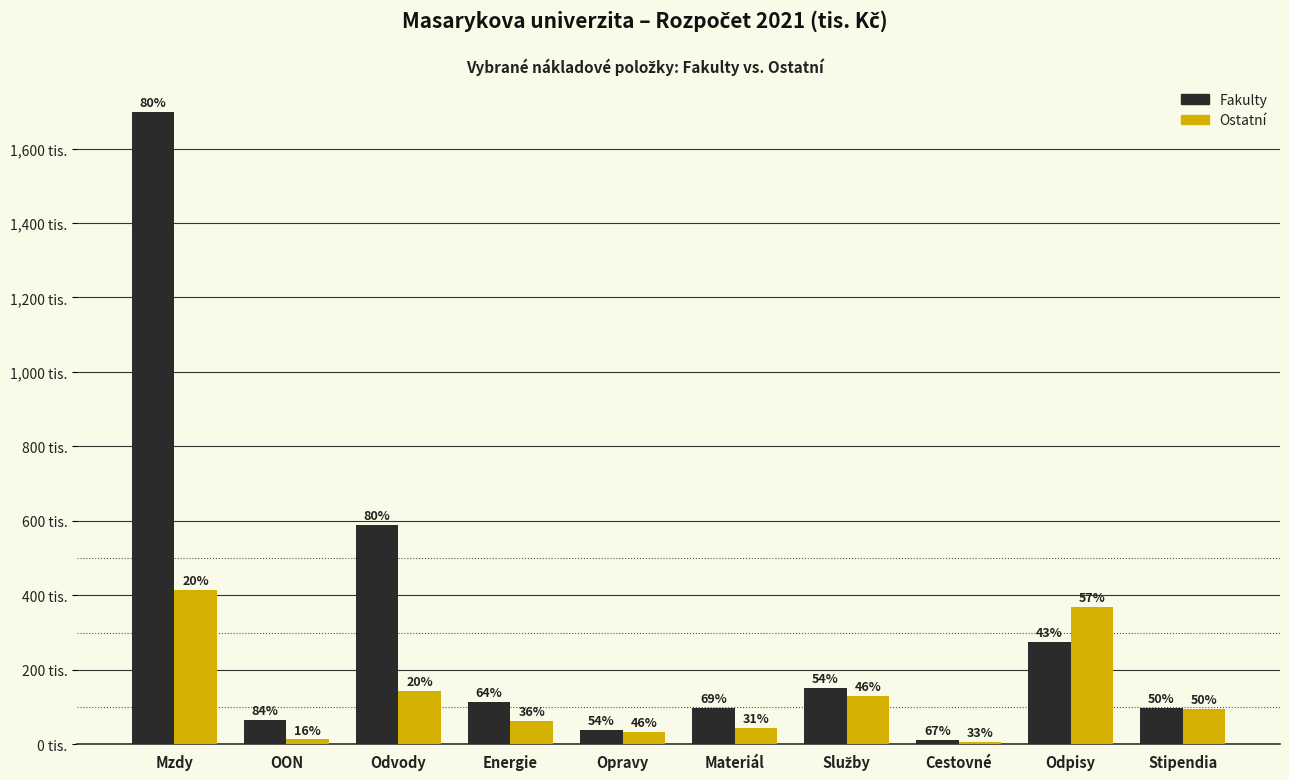

At which label is Ostatní closest to 209513?

Odvody